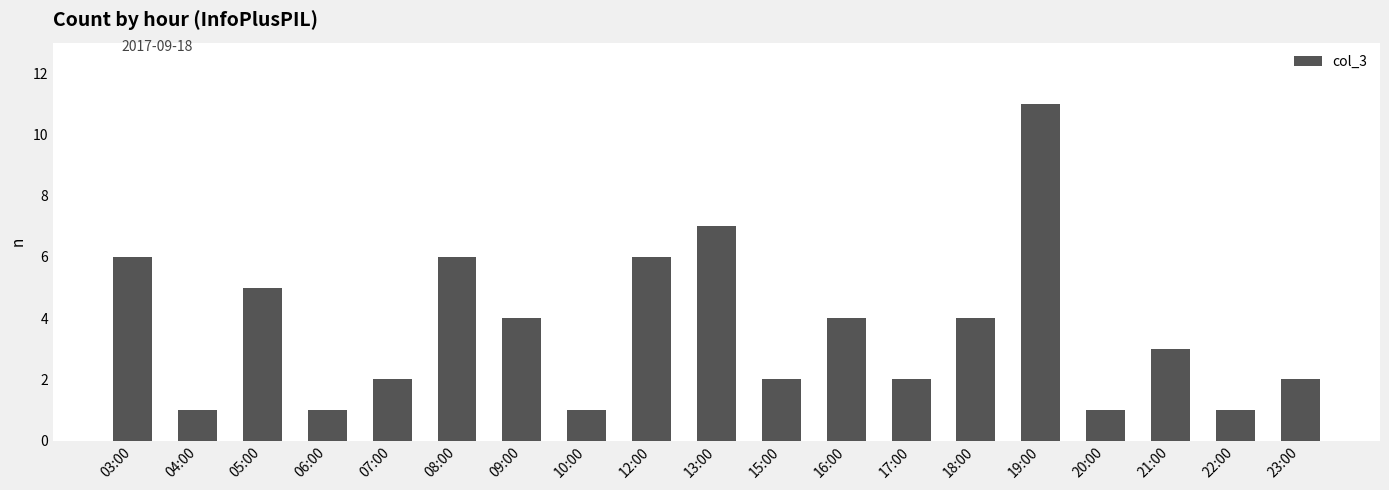

How many bars are there in total?

19